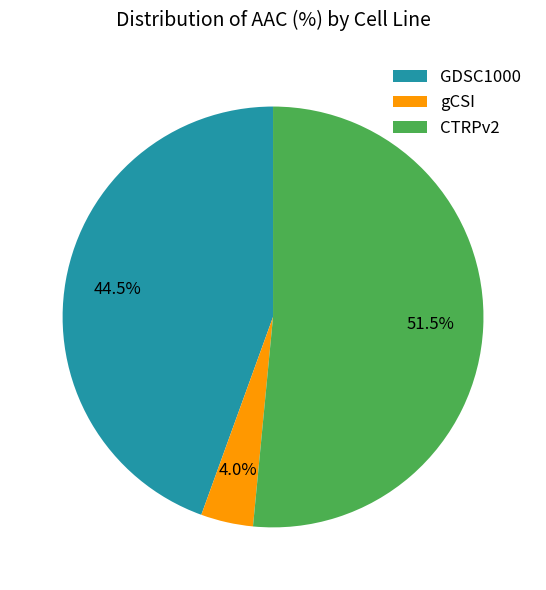

Between GDSC1000 and gCSI, which is larger?

GDSC1000